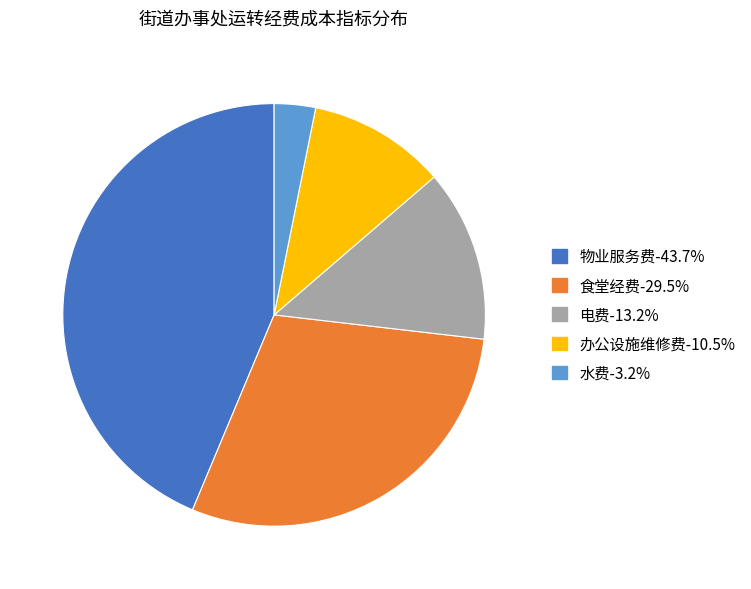

Is there a majority slice in this chart?

No